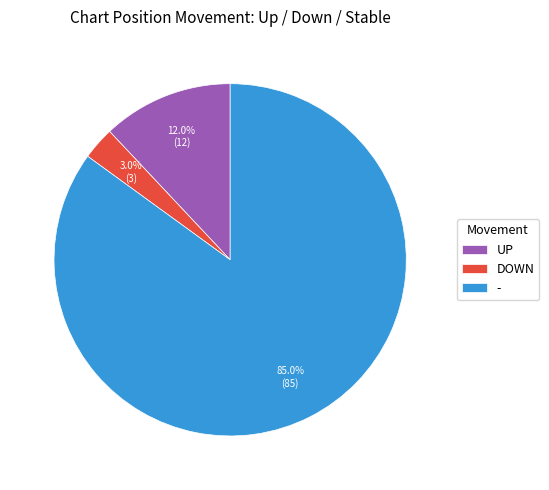

Which slice is the smallest?

DOWN